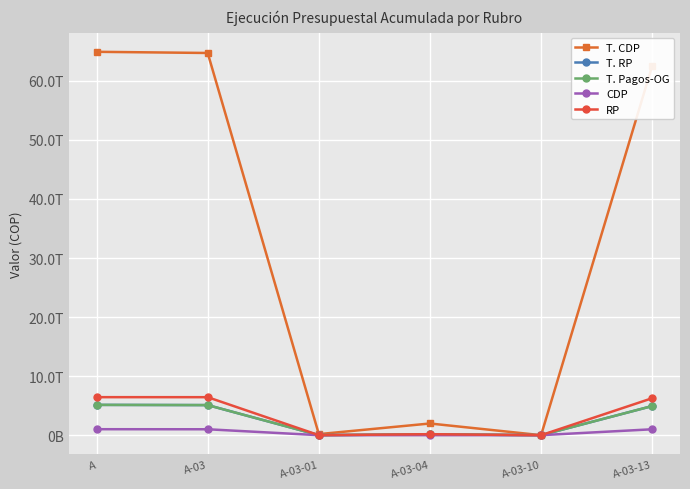

The value of RP at A is 6437876583627.3. True or false?

True